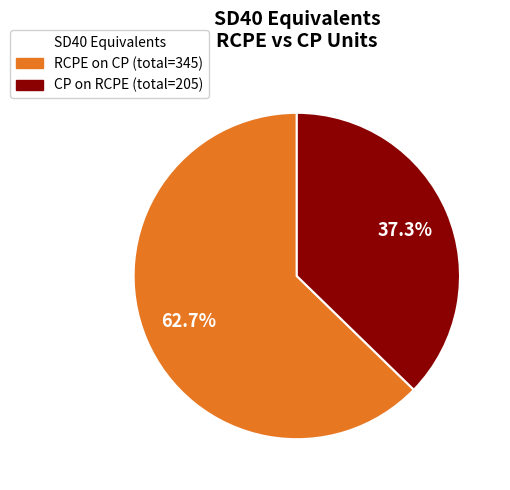

How many segments does this pie chart have?

2